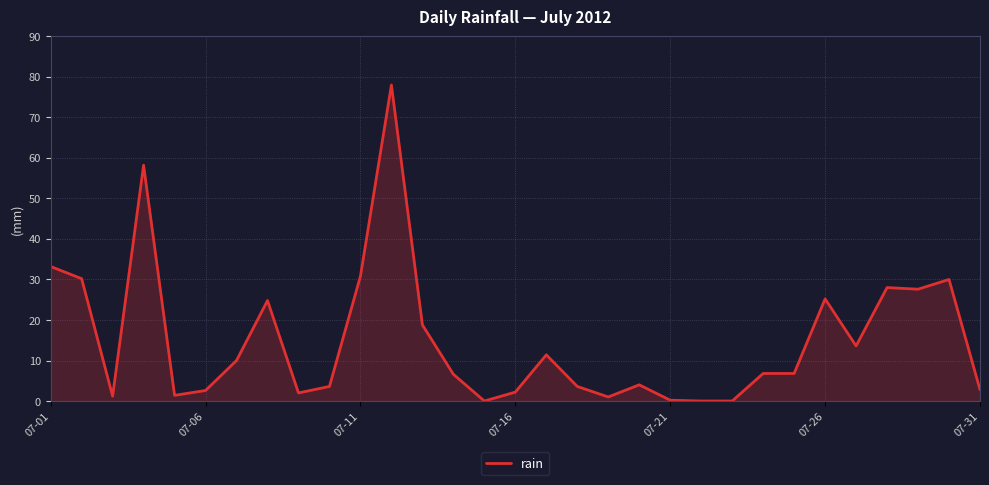

What is the maximum value shown in the chart?

78.0